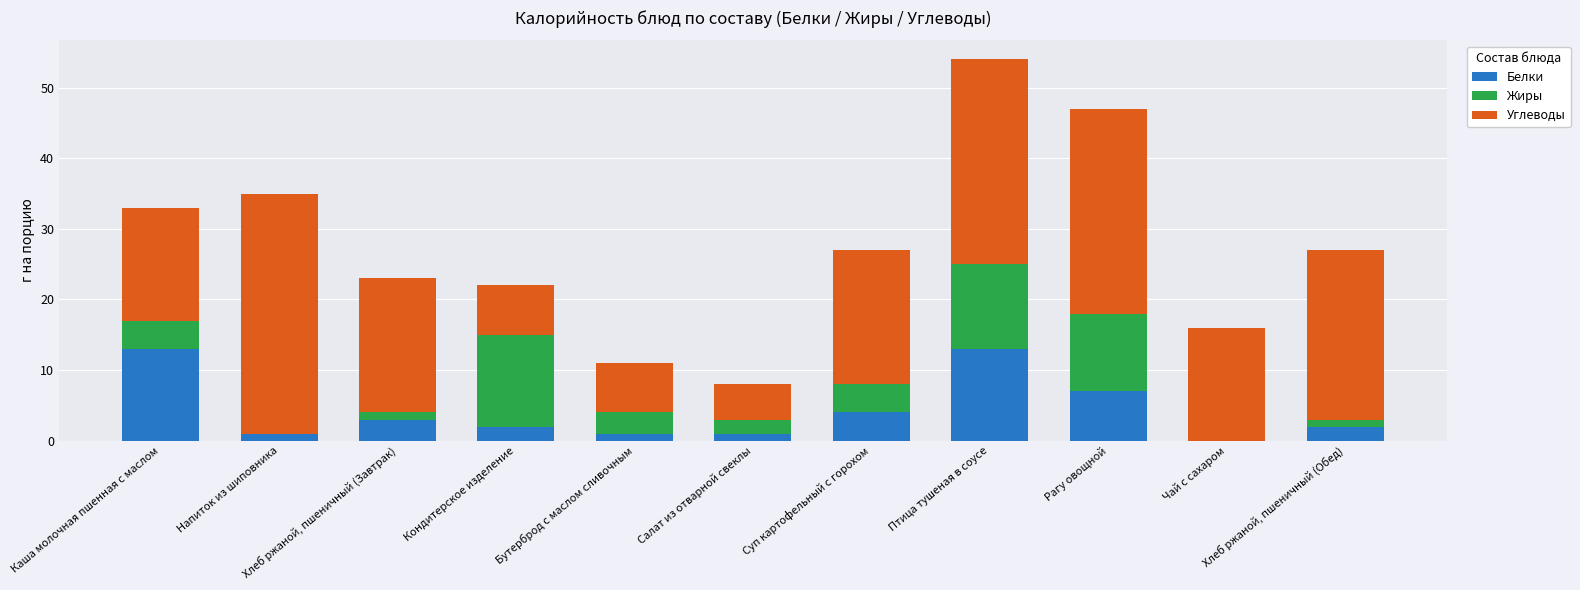

Does the chart contain stacked bars?

Yes